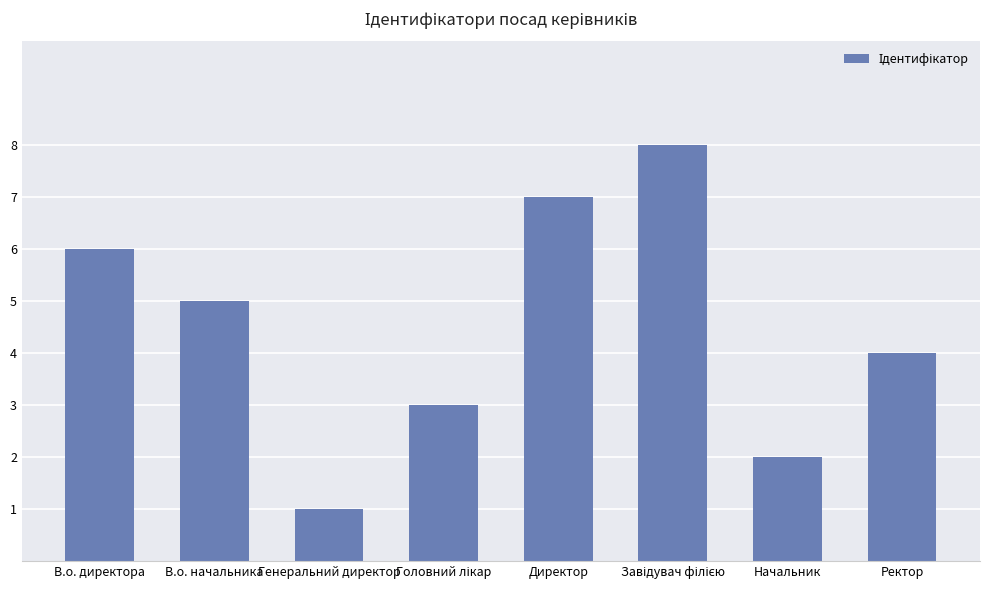

Count the values in the range 3 to 7.

5